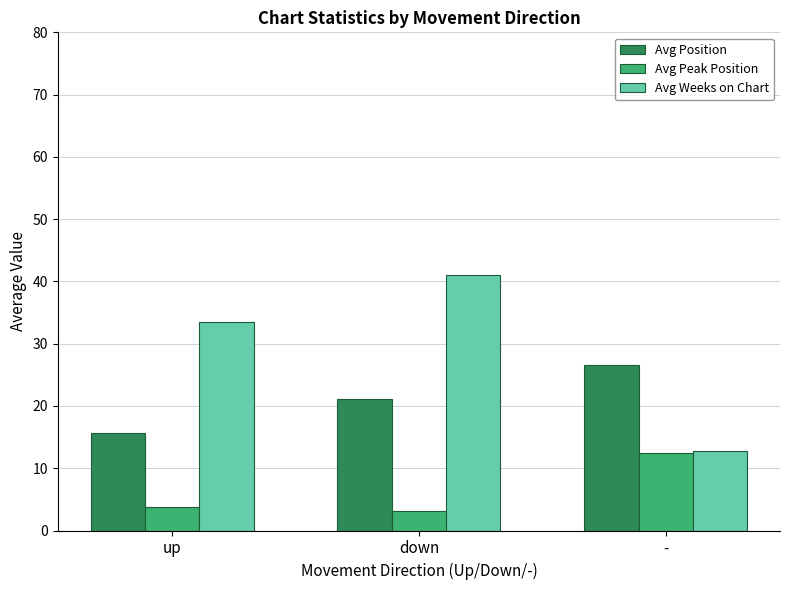

Which category has the highest value across all series?

down